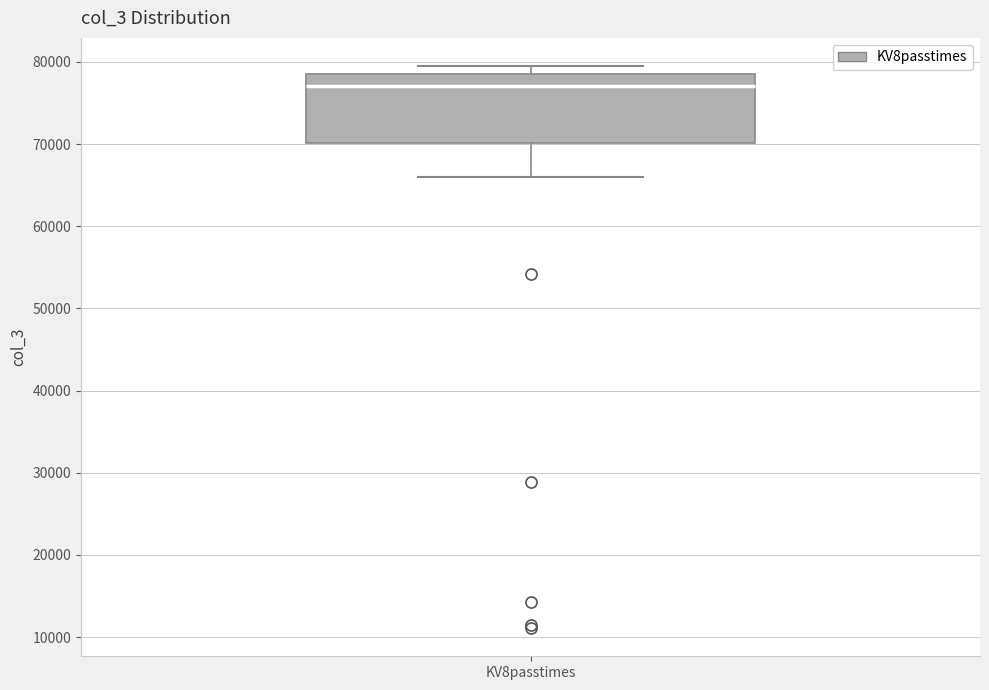

Transcribe this box plot: give where the median line is, the range the box spans, and where the two whiskers end, as read against the y-axis. The values are not printed on the chart, so give them approximately, as read against the axis.

median 77000, box 70000 to 79000, whiskers 66000 to 79000 (just above the box's upper edge)